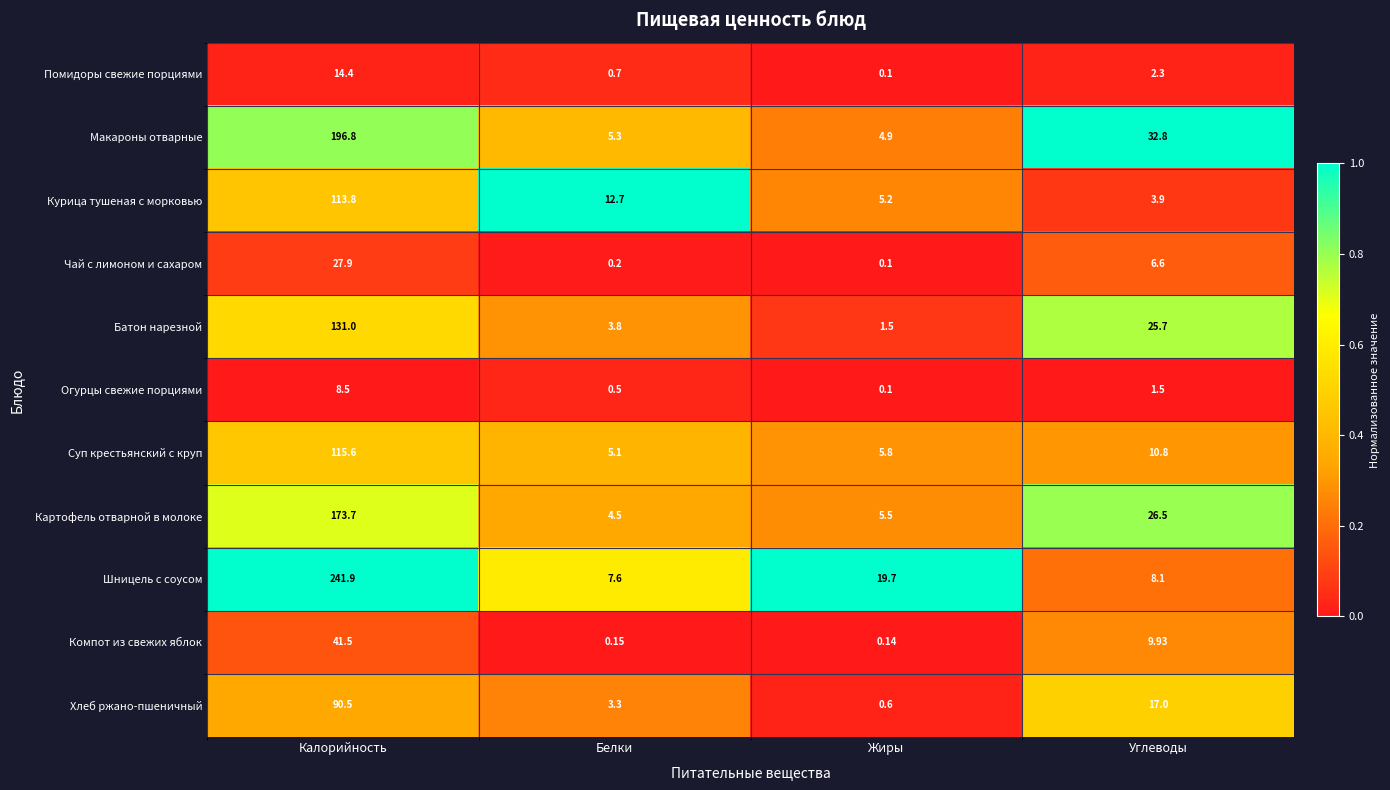

Which series changed the most between Жиры and Углеводы?

Макароны отварные